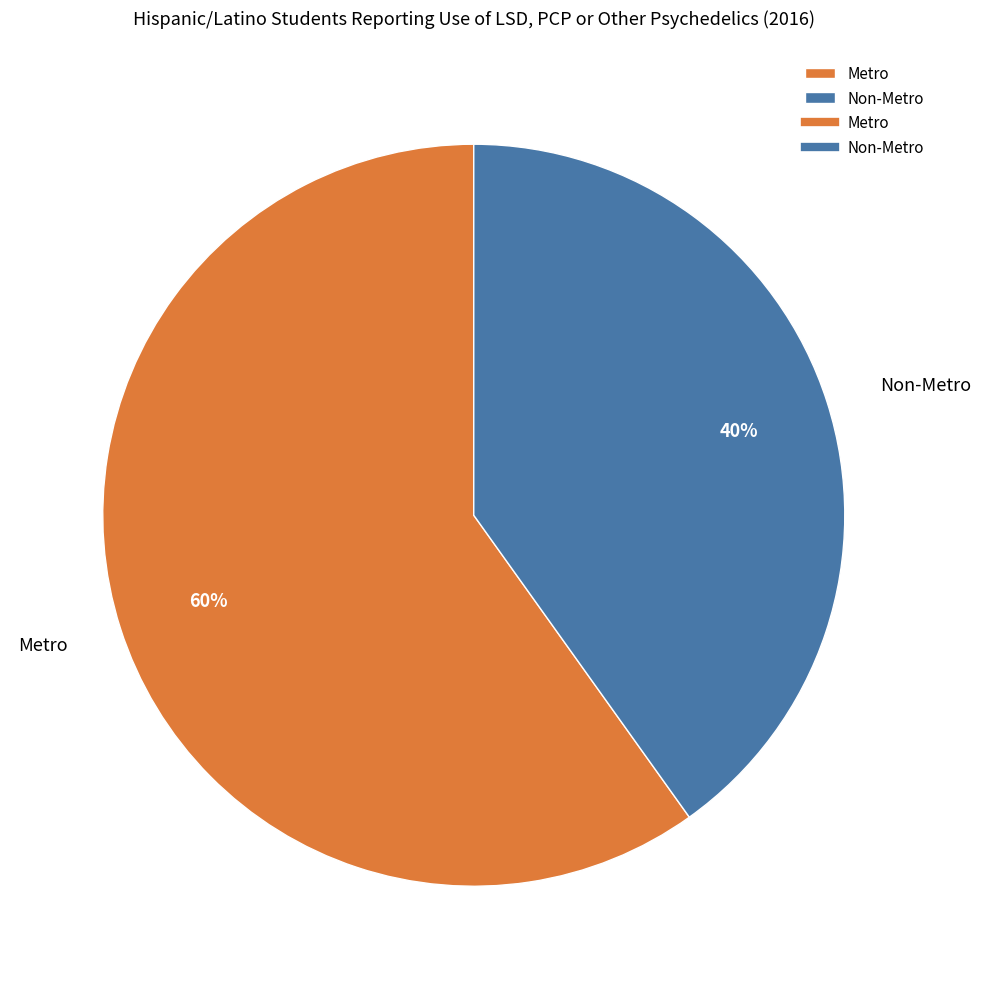

To the nearest percent, what portion does Metro represent?

60%